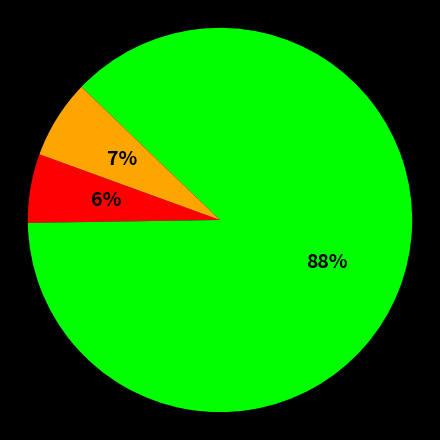

Is there any slice that represents more than half of the pie?

Yes